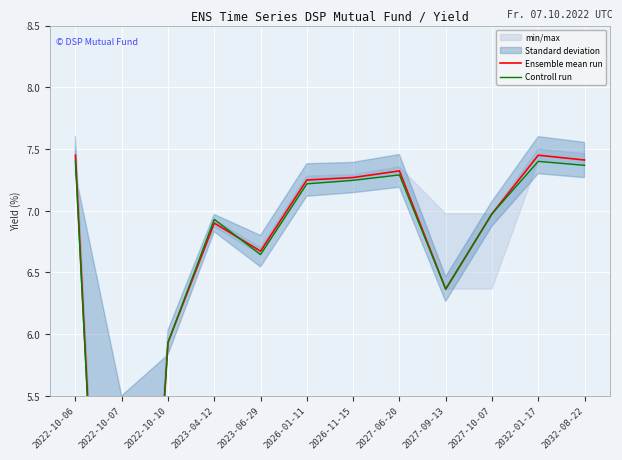

What is the label of the 6th point from the right?

2026-11-15